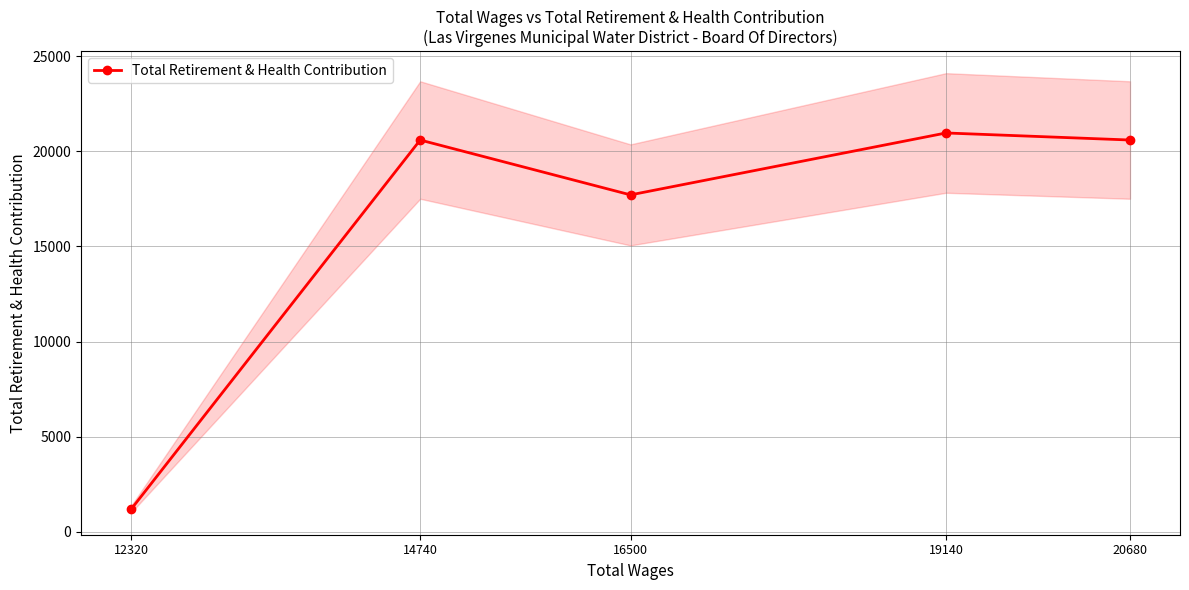

Reading left to right, extract all data points from this chart.

20680=20599	19140=20970	16500=17713	14740=20599	12320=1167